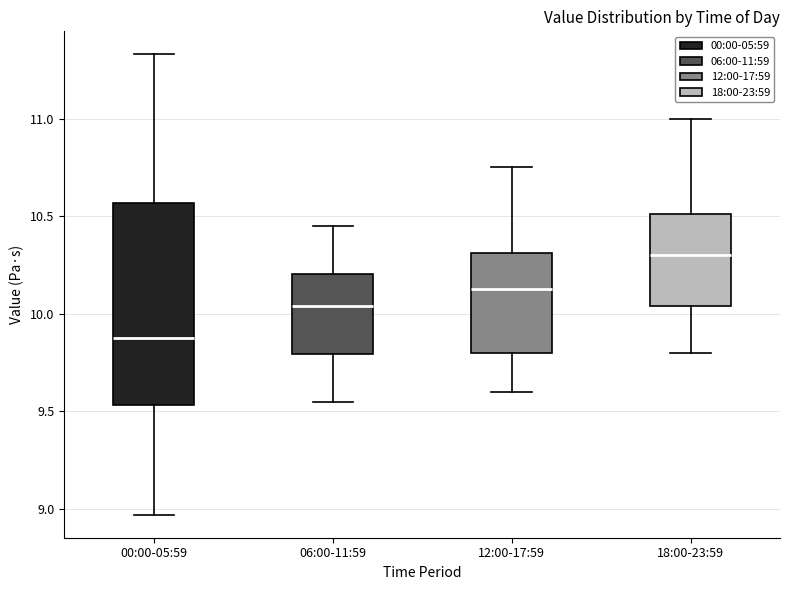

Reading left to right, transcribe this box plot: for each box, give where its median line is, the range the box spans, and where its two whiskers end, as read against the y-axis. The values are not printed on the chart, so give them approximately, as read against the axis.

00:00-05:59: median 9.90, box 9.55 to 10.55, whiskers 8.95 to 11.35
06:00-11:59: median 10.05, box 9.80 to 10.20, whiskers 9.55 to 10.45
12:00-17:59: median 10.15, box 9.80 to 10.30, whiskers 9.60 to 10.75
18:00-23:59: median 10.30, box 10.05 to 10.50, whiskers 9.80 to 11.00